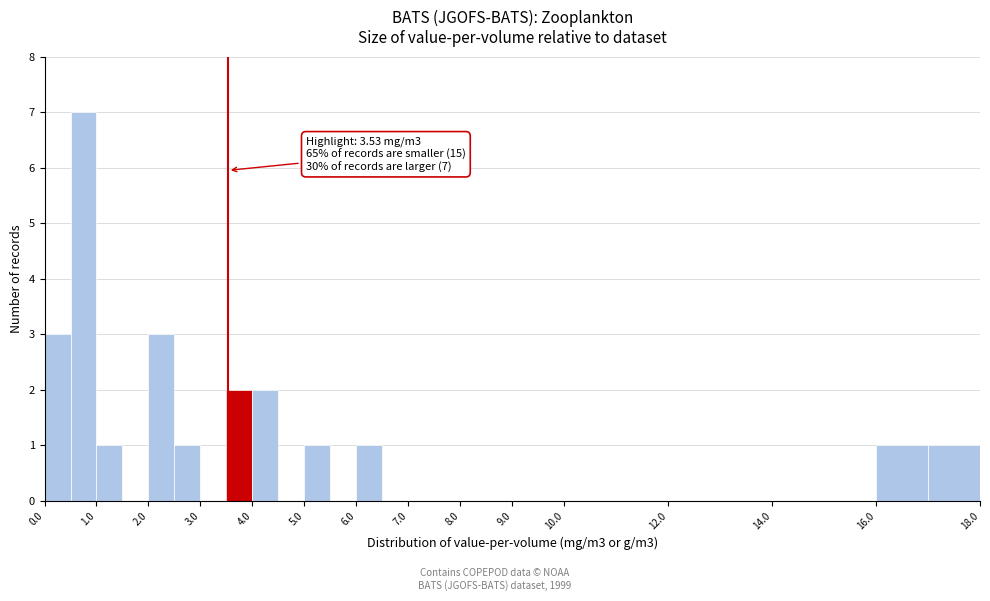

Over which range of the x-axis is the bar tallest?

0.5 to 1.0